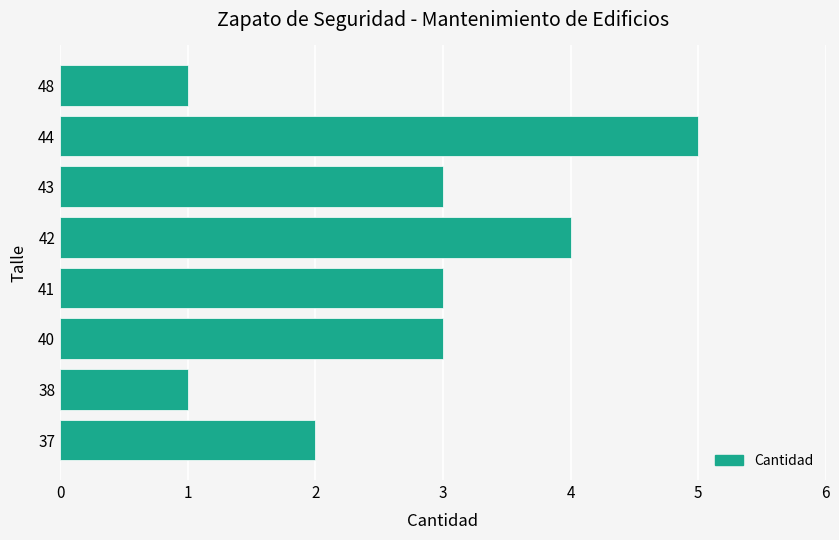

The value at 48 is 2. True or false?

False